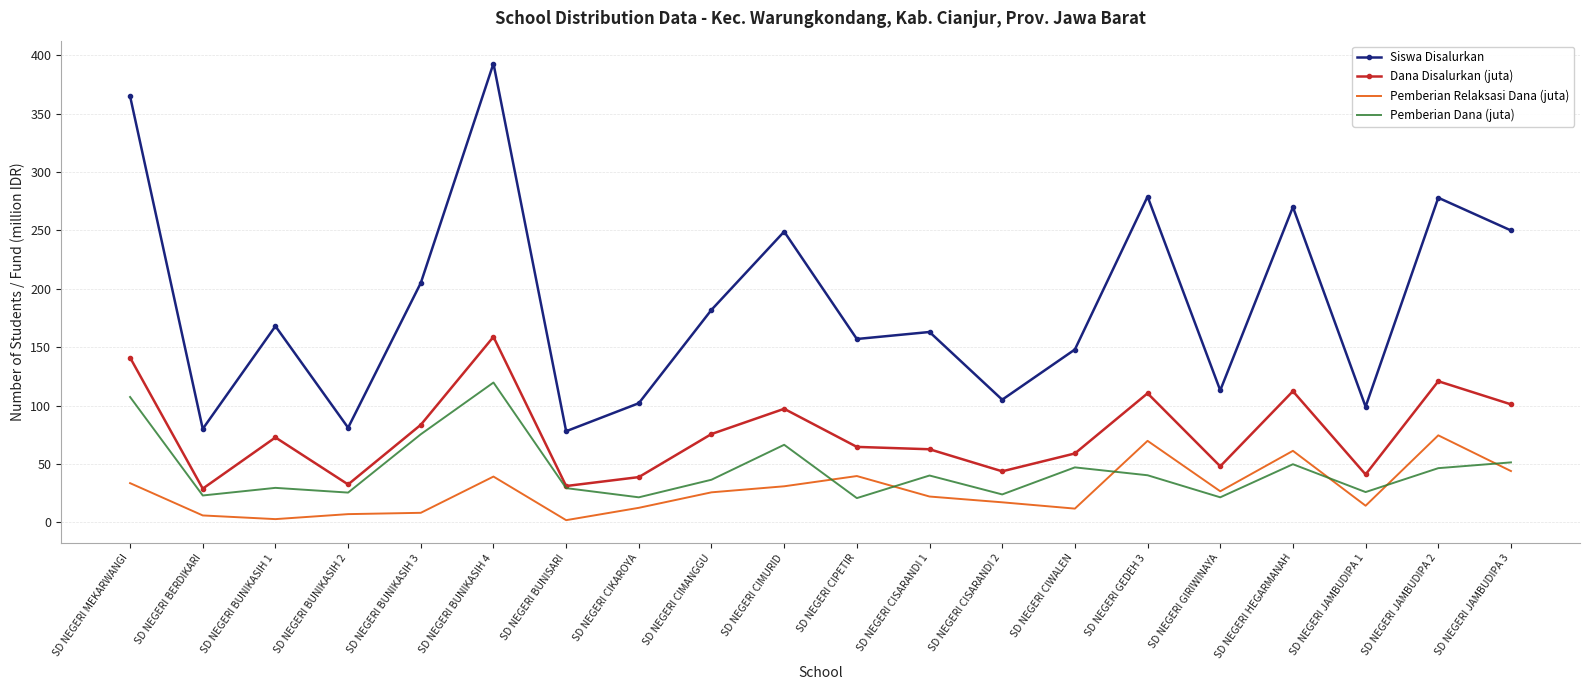

What position from the right is SD NEGERI CIPETIR?

10